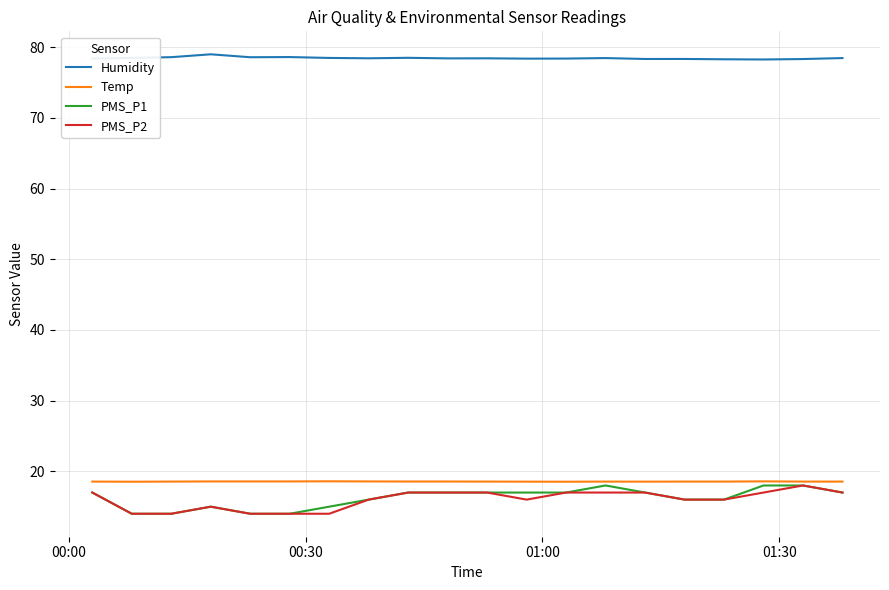

True or false: PMS_P2 and Humidity cross at least once.

False